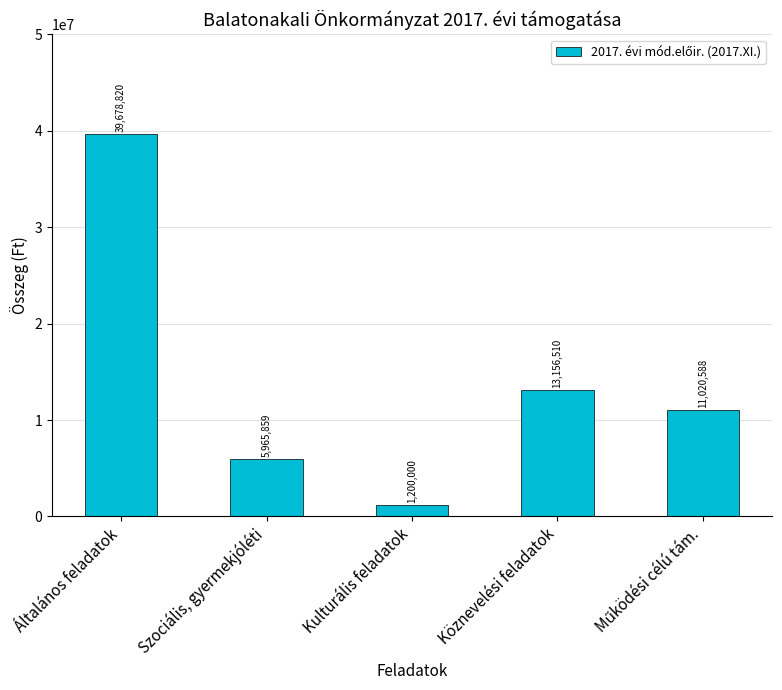

What is the difference between the values at Általános feladatok and Kulturális feladatok?

38478820